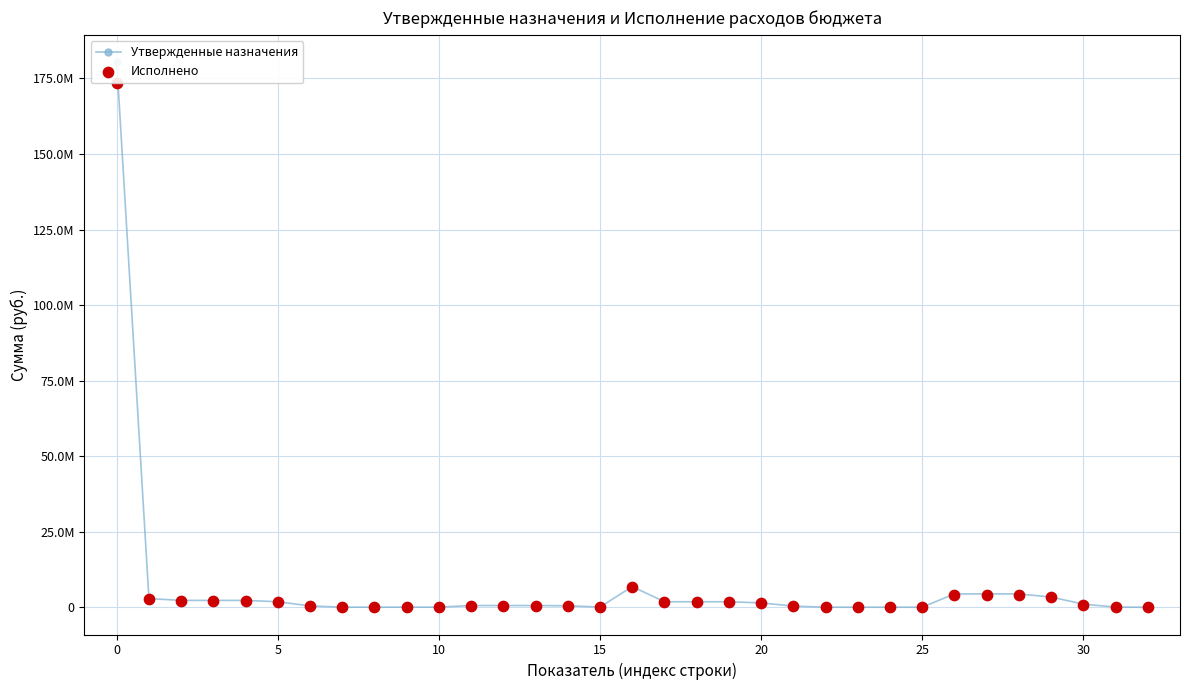

Which series contains the lowest Y value?

Утвержденные назначения